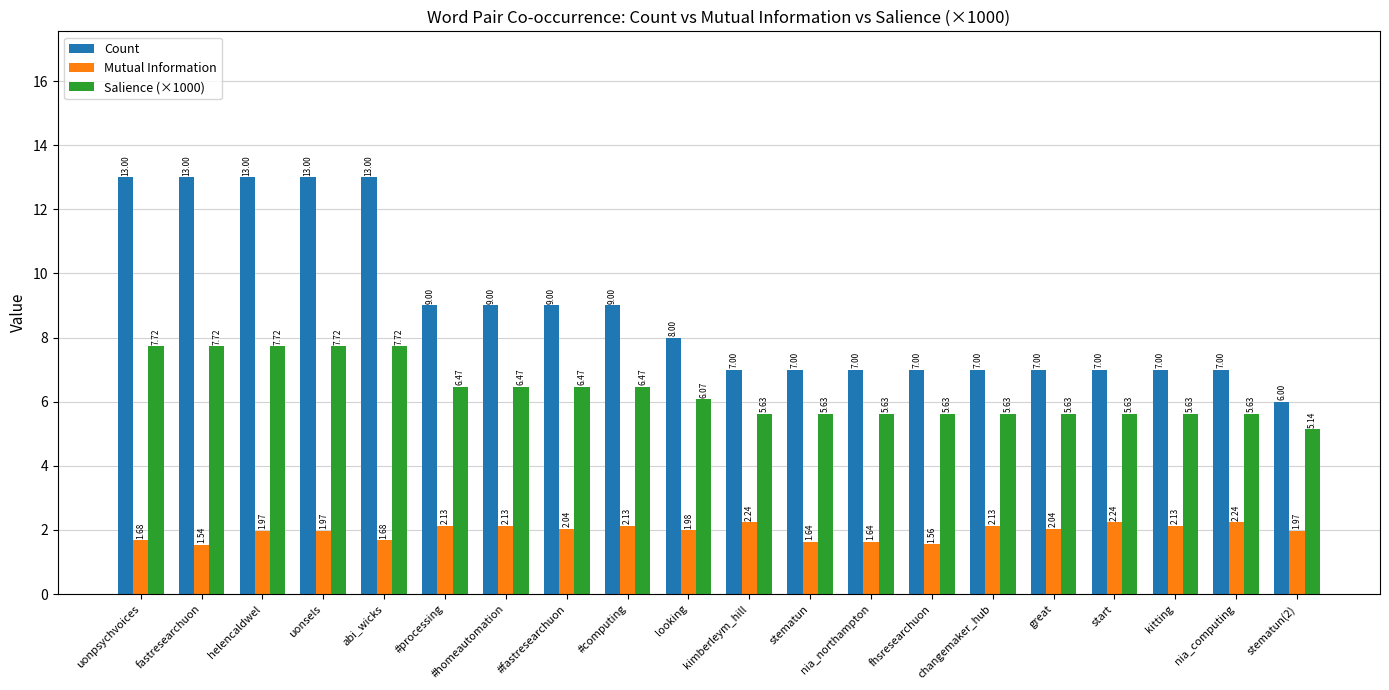

At how many categories does at least one series exceed 4?

20